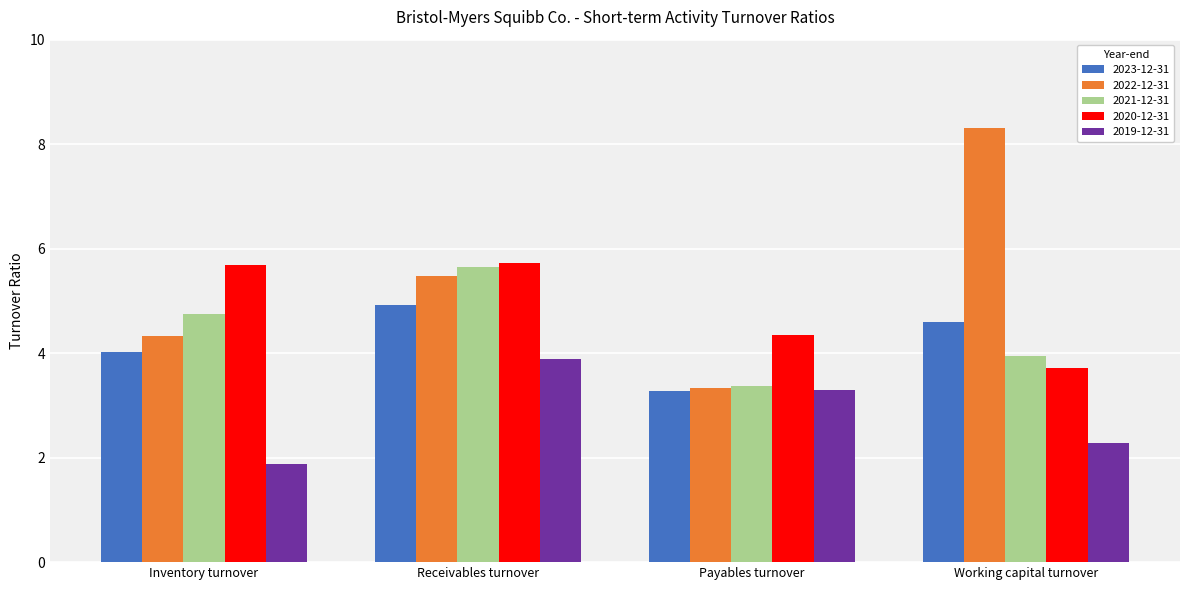

What is the sum of the 2019-12-31 values at Receivables turnover and Payables turnover?

7.2